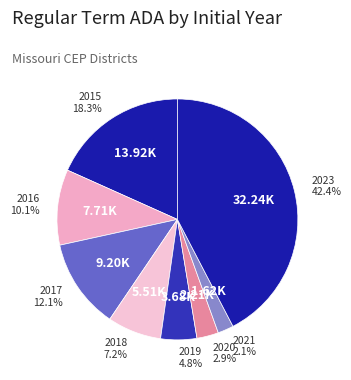

Does any single category account for the majority?

No